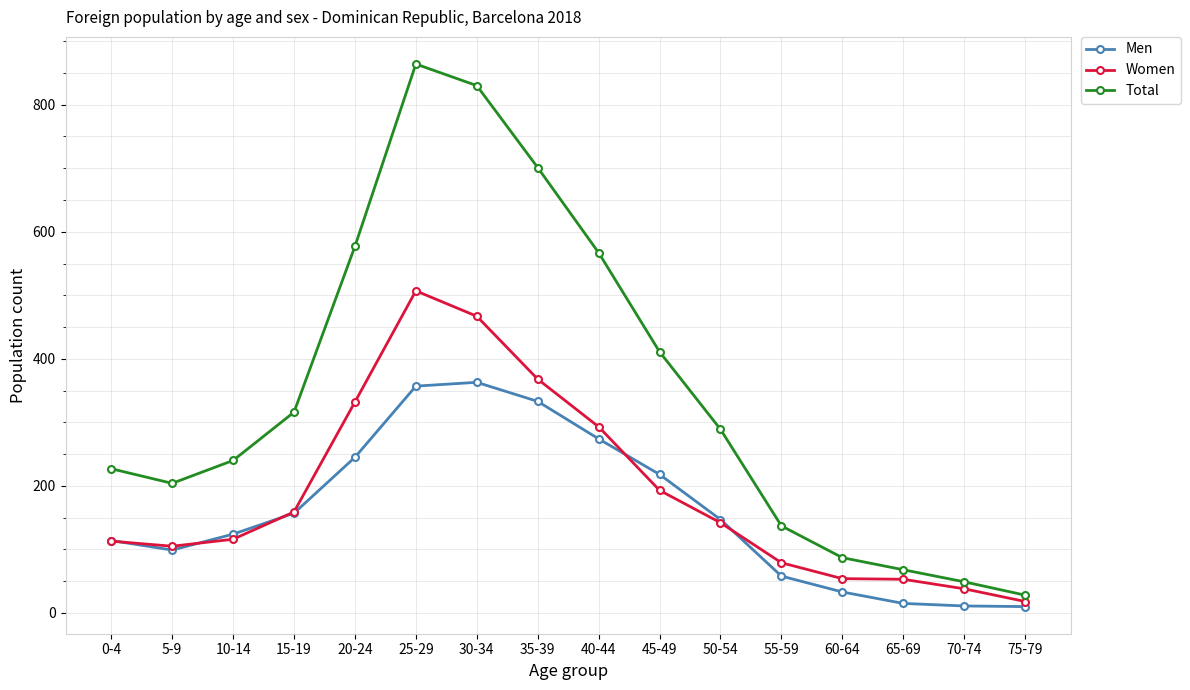

True or false: Men and Total intersect in this chart.

False